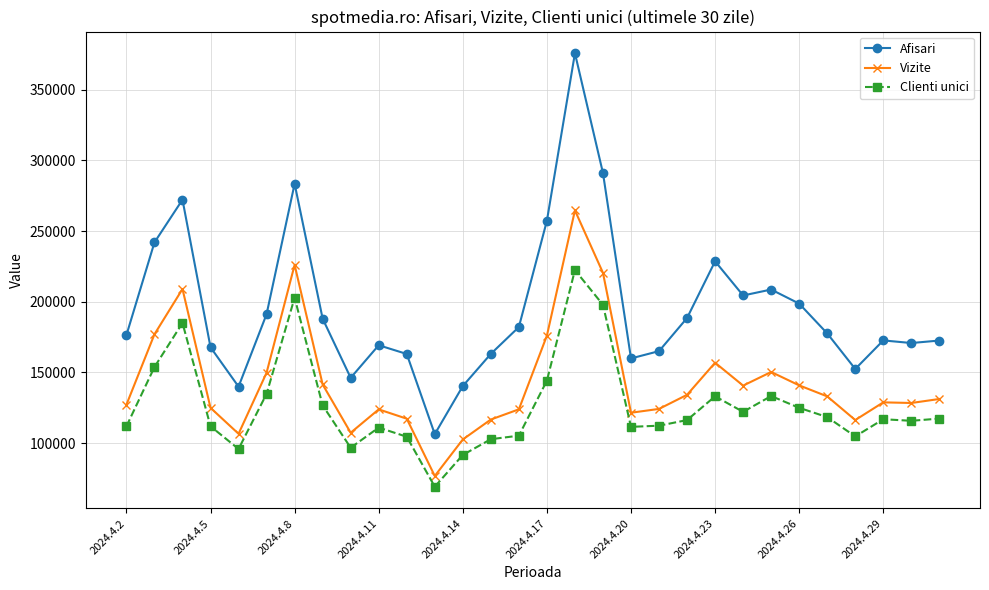

What is the maximum value shown in the chart?

375789